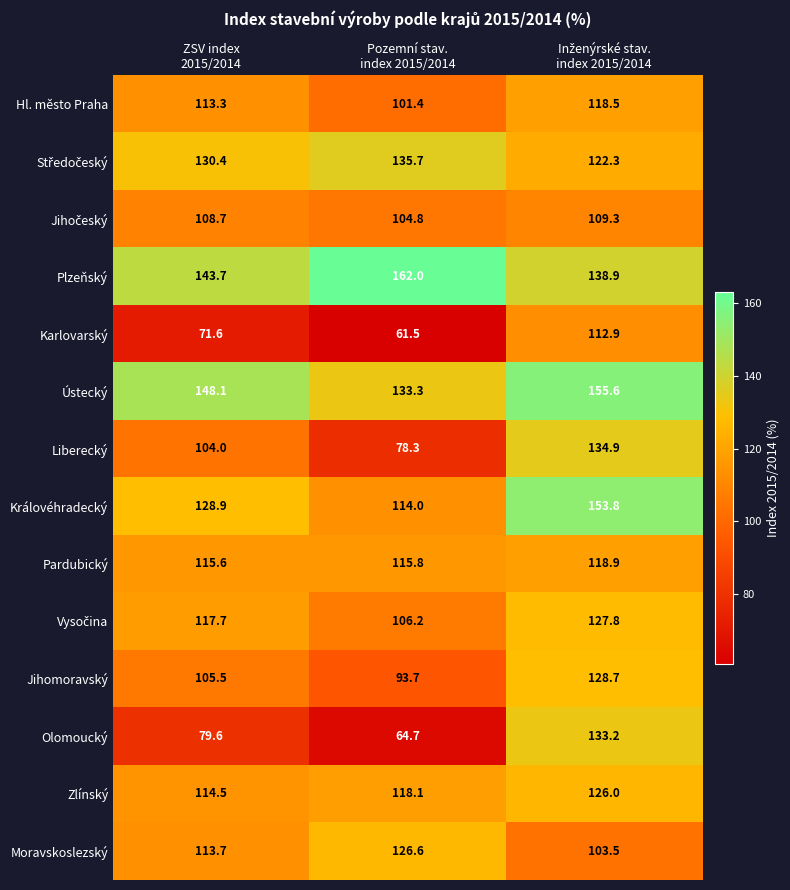

What is the smallest value displayed?

61.5